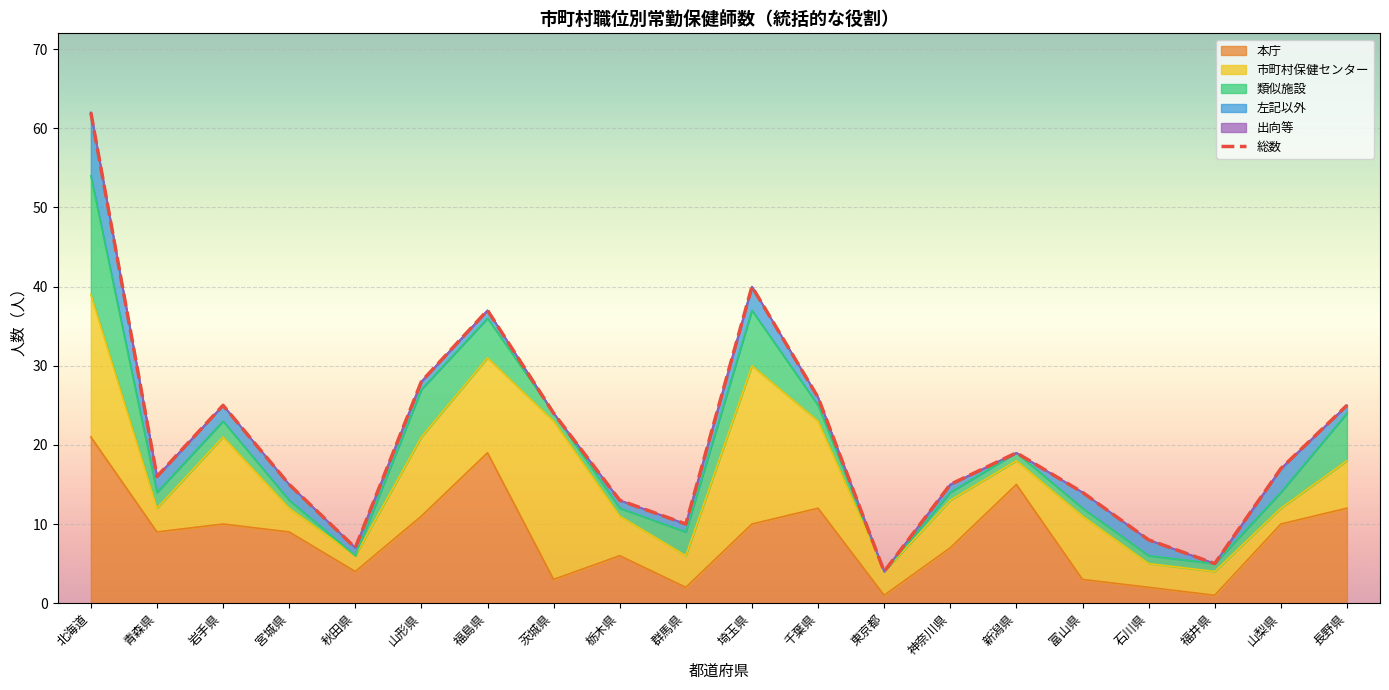

True or false: 本庁 has a value of 16 at 山梨県.

False